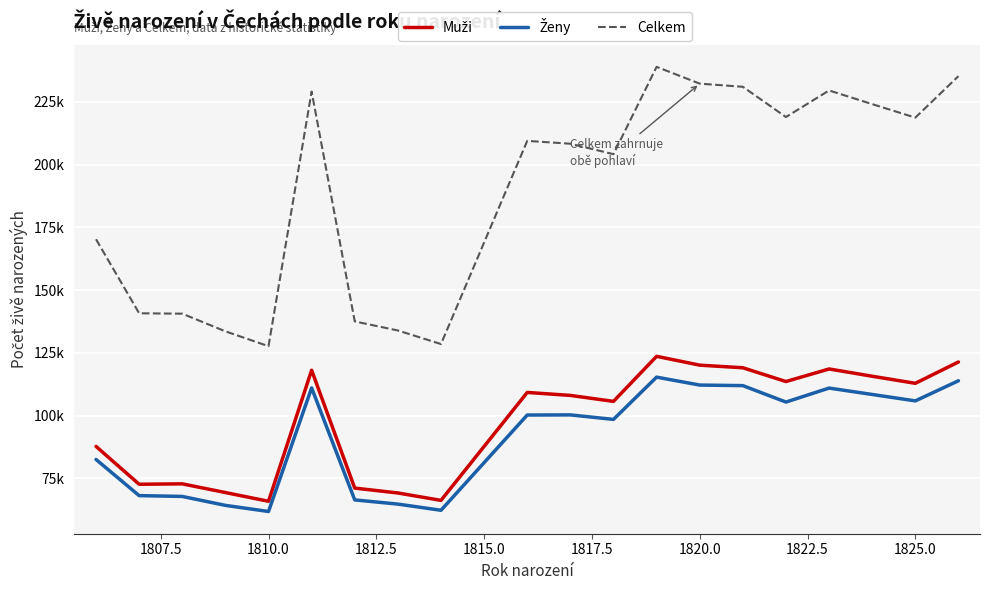

Does the chart display data point markers on the line(s)?

No